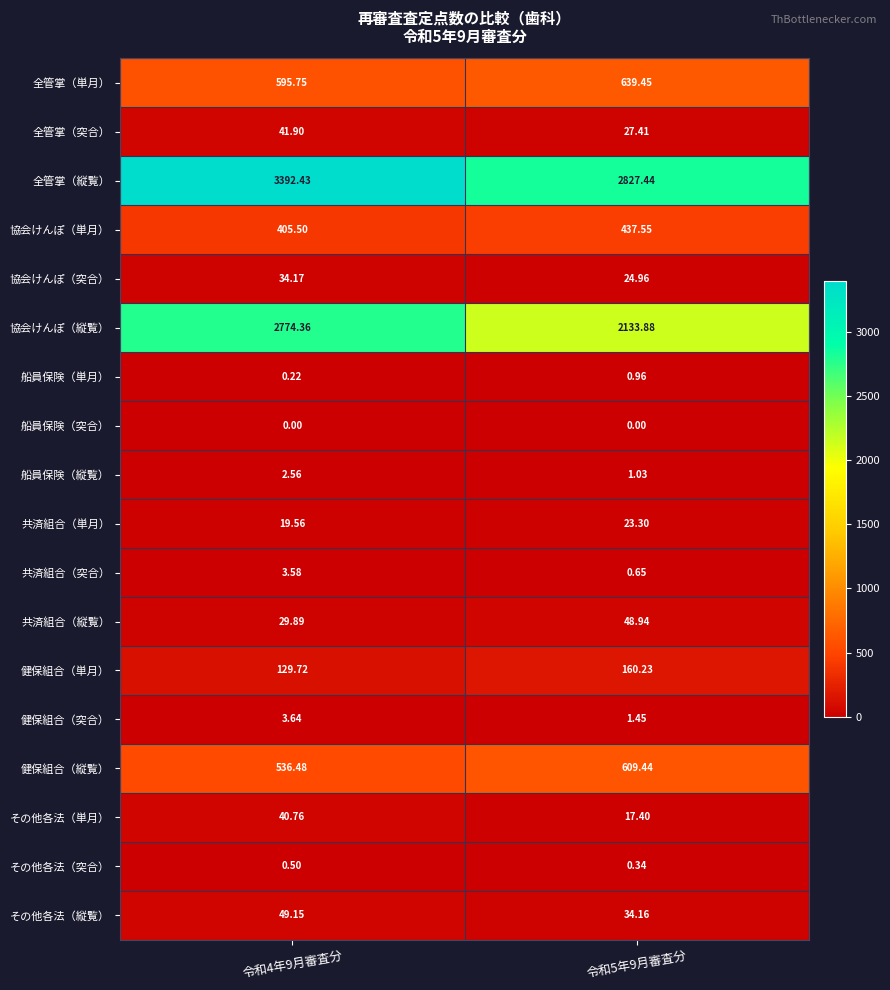

Between 令和4年9月審査分 and 令和5年9月審査分, which series saw the biggest shift?

協会けんぽ（縦覧）